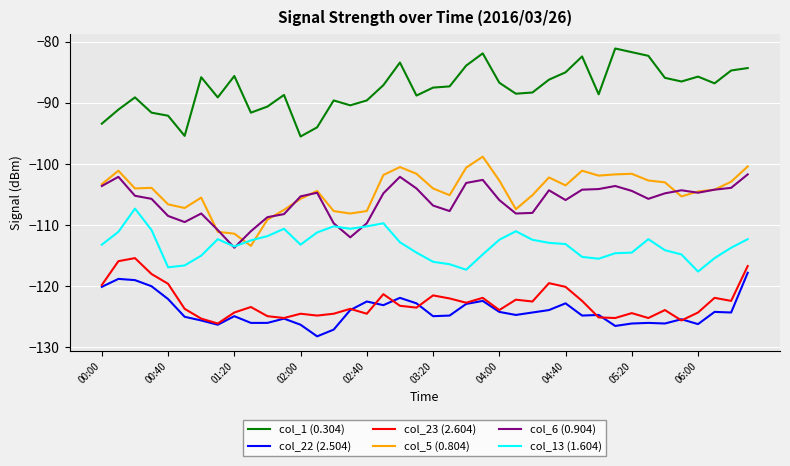

What is the difference between the maximum and minimum values in the col_22 (2.504) series?

10.4